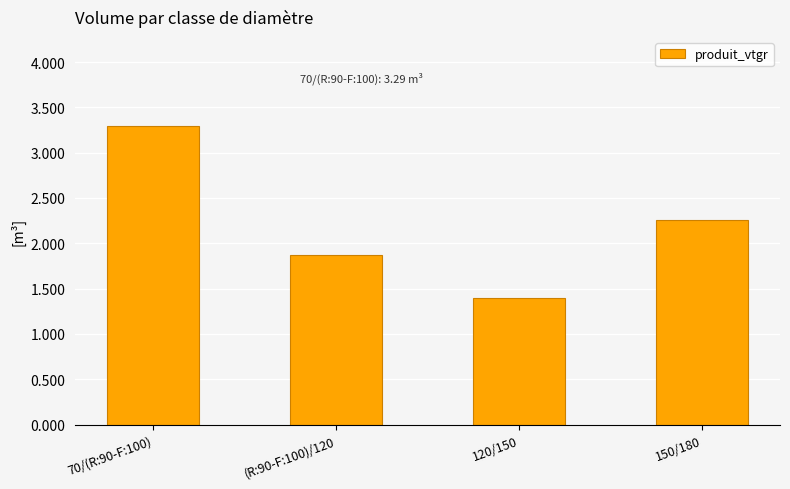

What is the label of the 3rd bar from the left?

120/150